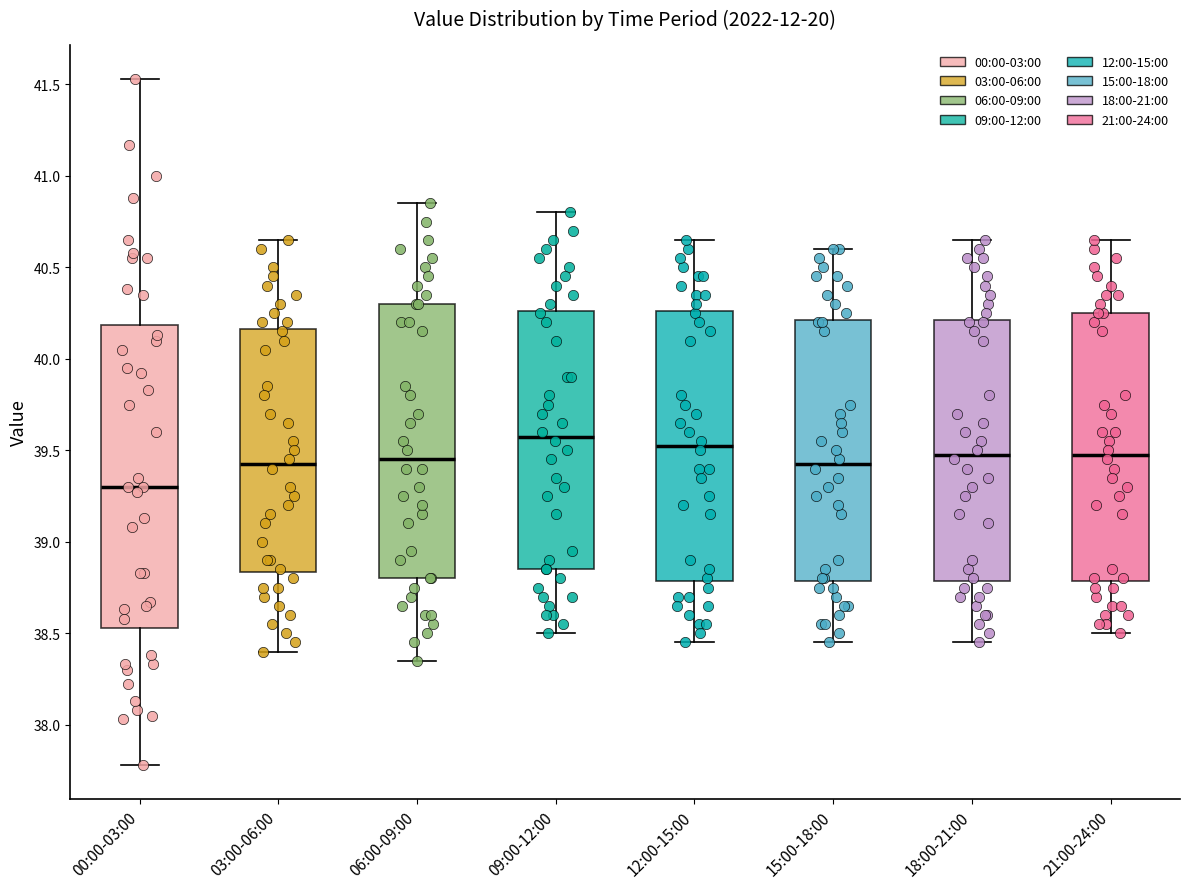

Reading left to right, read every box against the y-axis: the position of its median line, the range the box covers, and the ends of its whiskers. The values are not printed on the chart, so give them approximately, as read against the axis.

00:00-03:00: median 39.30, box 38.55 to 40.20, whiskers 37.80 to 41.55
03:00-06:00: median 39.45, box 38.85 to 40.15, whiskers 38.40 to 40.65
06:00-09:00: median 39.45, box 38.80 to 40.30, whiskers 38.35 to 40.85
09:00-12:00: median 39.60, box 38.85 to 40.25, whiskers 38.50 to 40.80
12:00-15:00: median 39.55, box 38.80 to 40.25, whiskers 38.45 to 40.65
15:00-18:00: median 39.45, box 38.80 to 40.20, whiskers 38.45 to 40.60
18:00-21:00: median 39.50, box 38.80 to 40.20, whiskers 38.45 to 40.65
21:00-24:00: median 39.50, box 38.80 to 40.25, whiskers 38.50 to 40.65